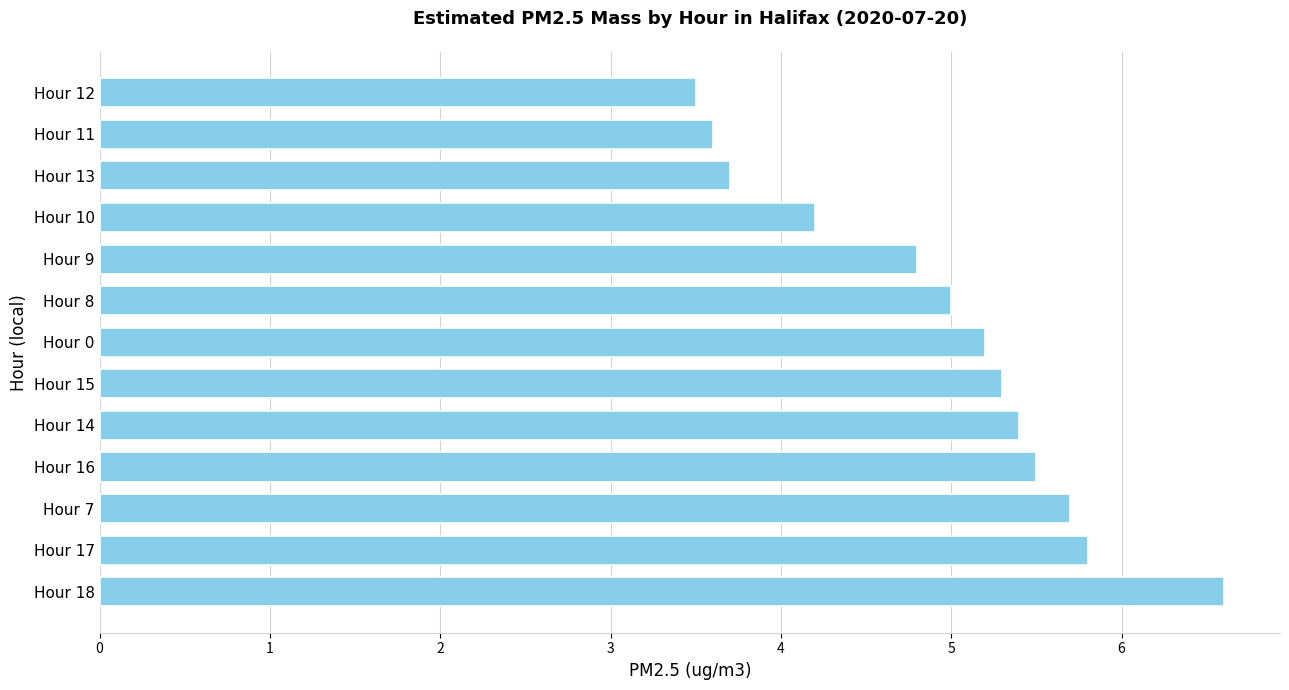

The chart shows a value of 1.1 at Hour 10. True or false?

False